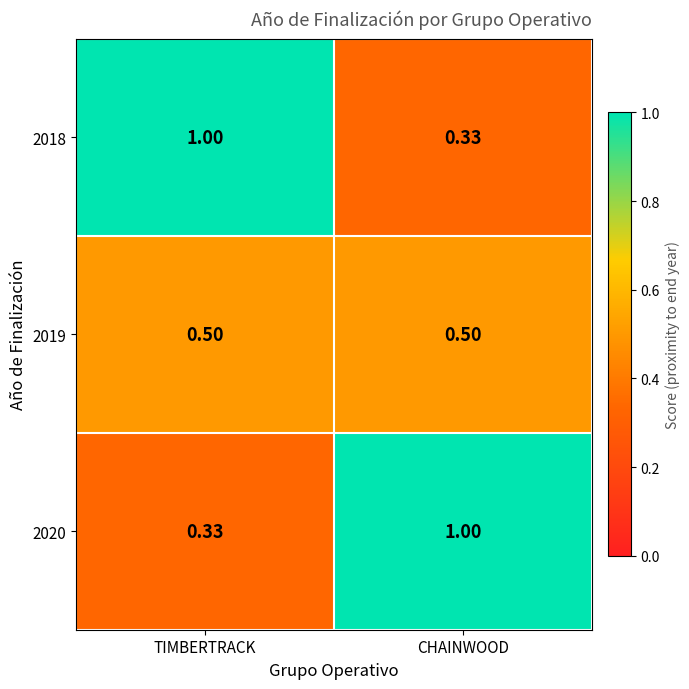

At which label does 2020 reach its minimum?

TIMBERTRACK